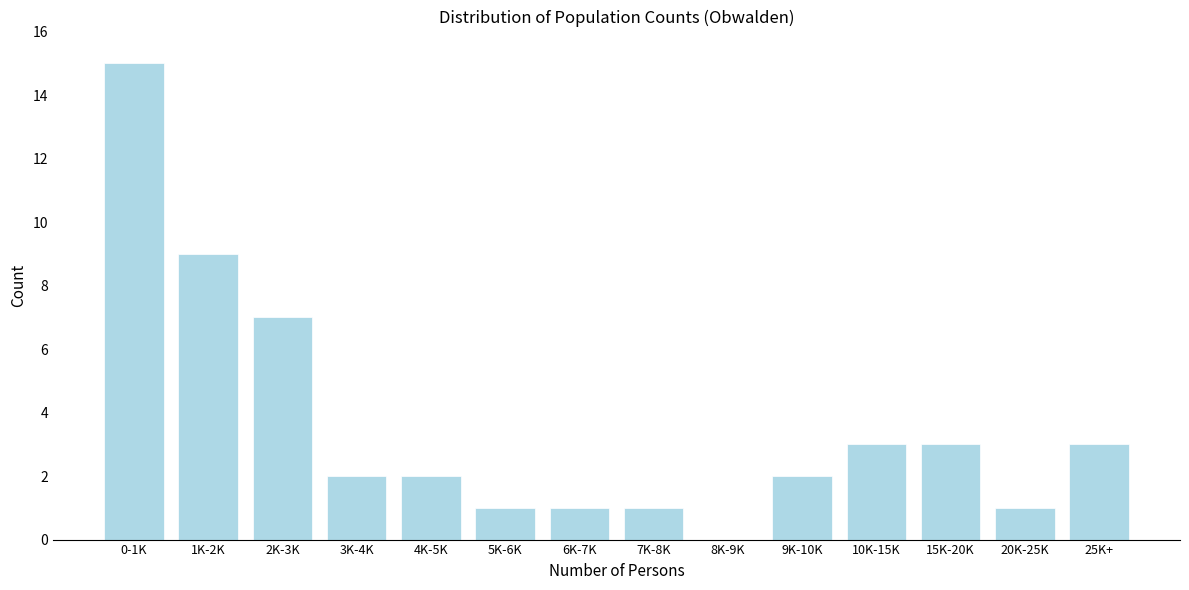

Reading left to right, extract all data points from this chart.

0-1K=15	1K-2K=9	2K-3K=7	3K-4K=2	4K-5K=2	5K-6K=1	6K-7K=1	7K-8K=1	8K-9K=0	9K-10K=2	10K-15K=3	15K-20K=3	20K-25K=1	25K+=3